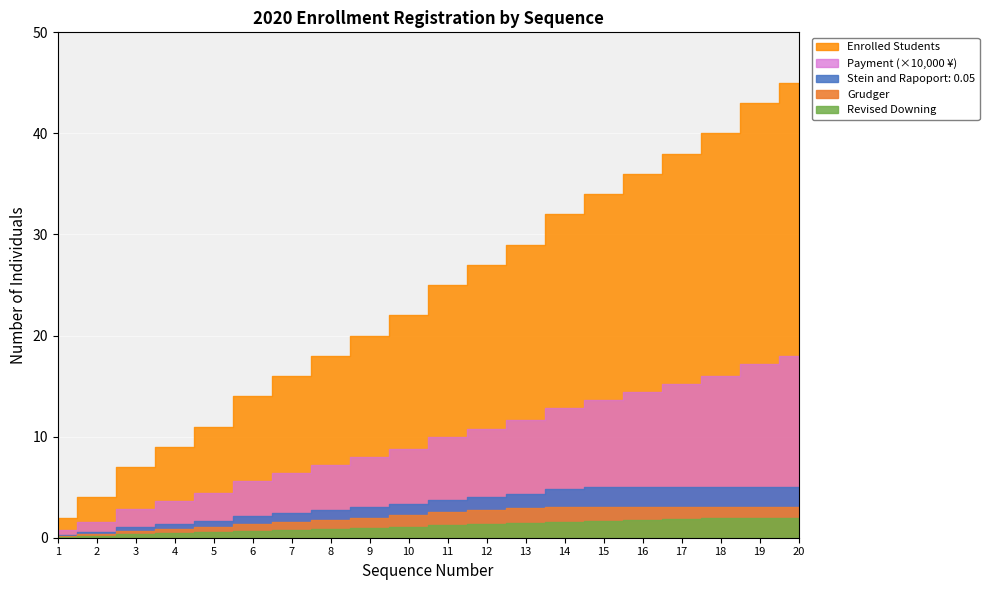

Read the Payment Amount (¥10K) value at 7, to the nearest 5.

5